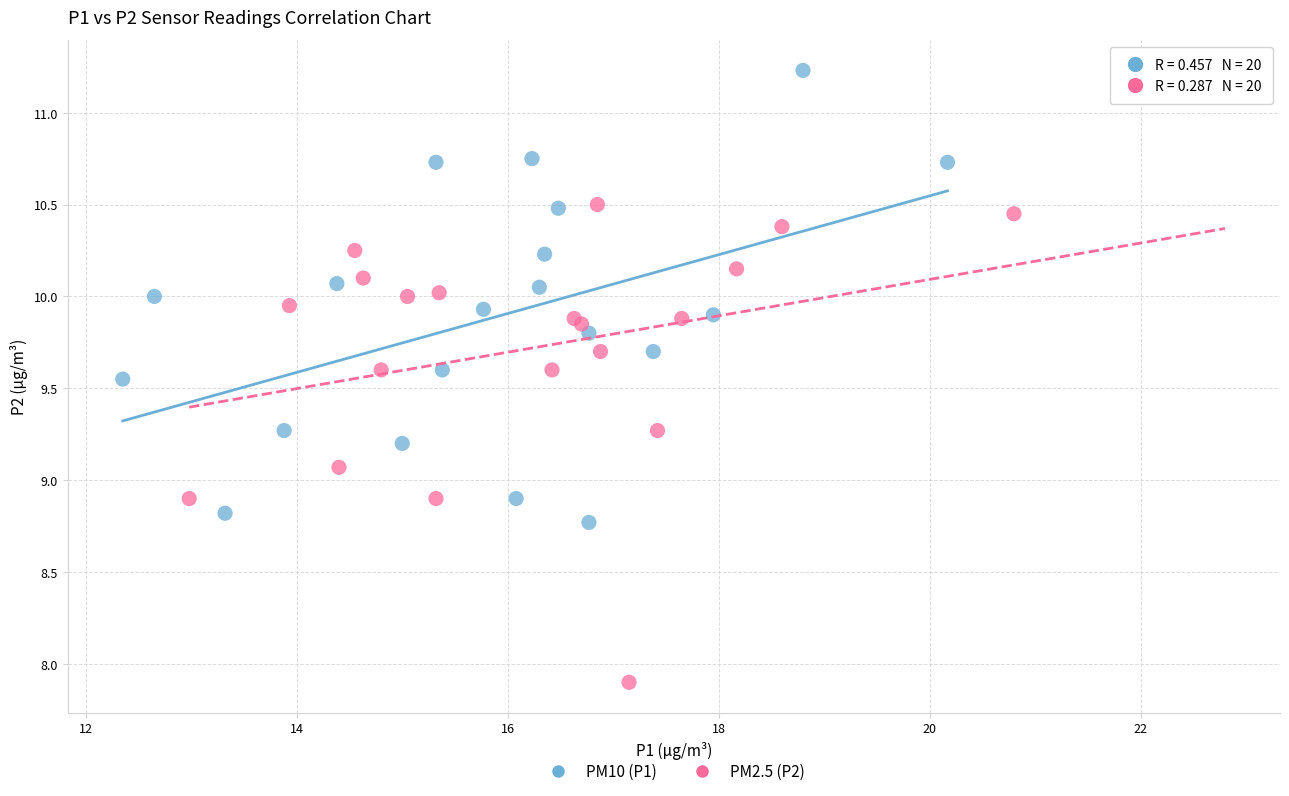

Which series contains the highest Y value?

PM10 (P1)